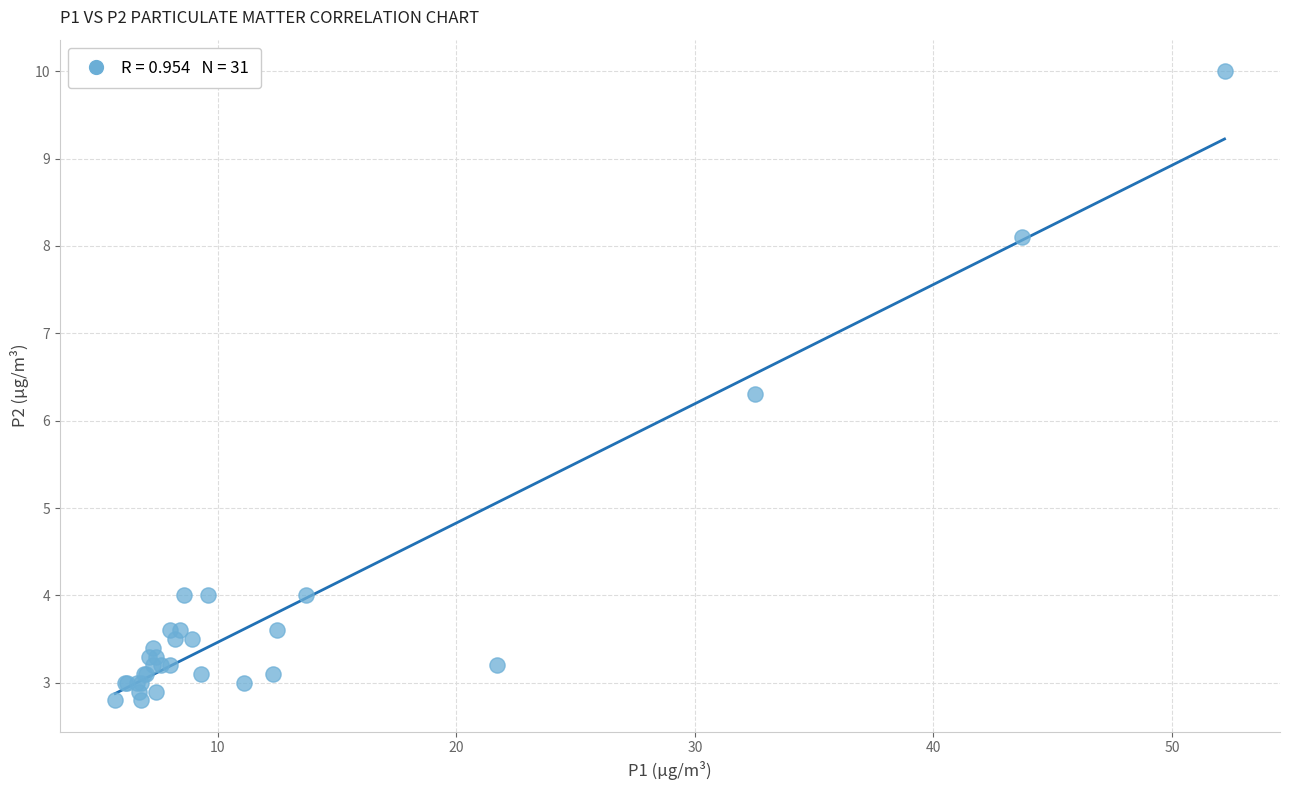

What Y value in the scatter plot is closest to 6?

6.3